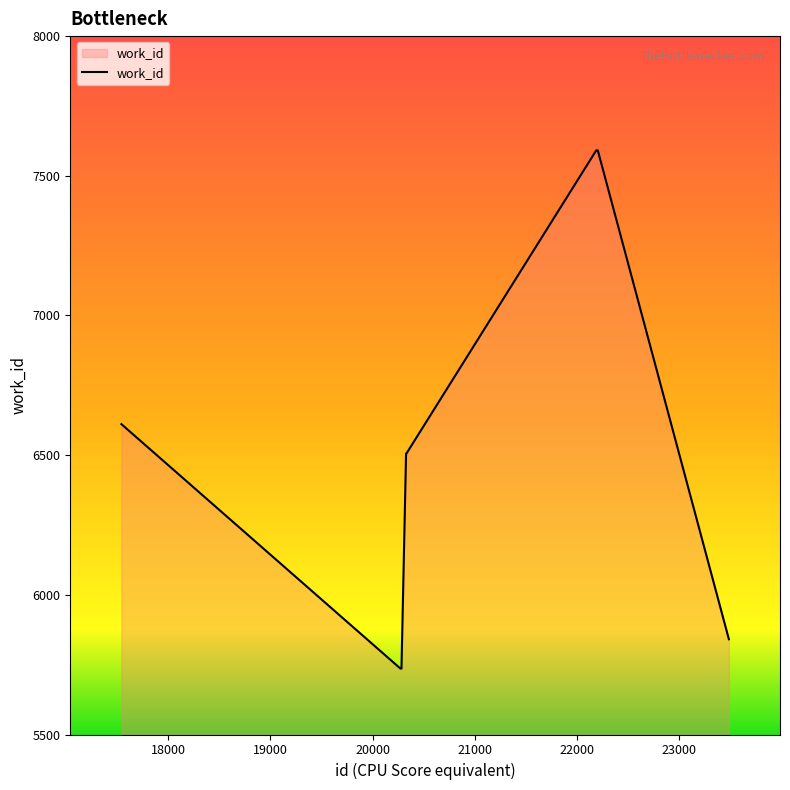

Does the chart have visible grid lines?

No